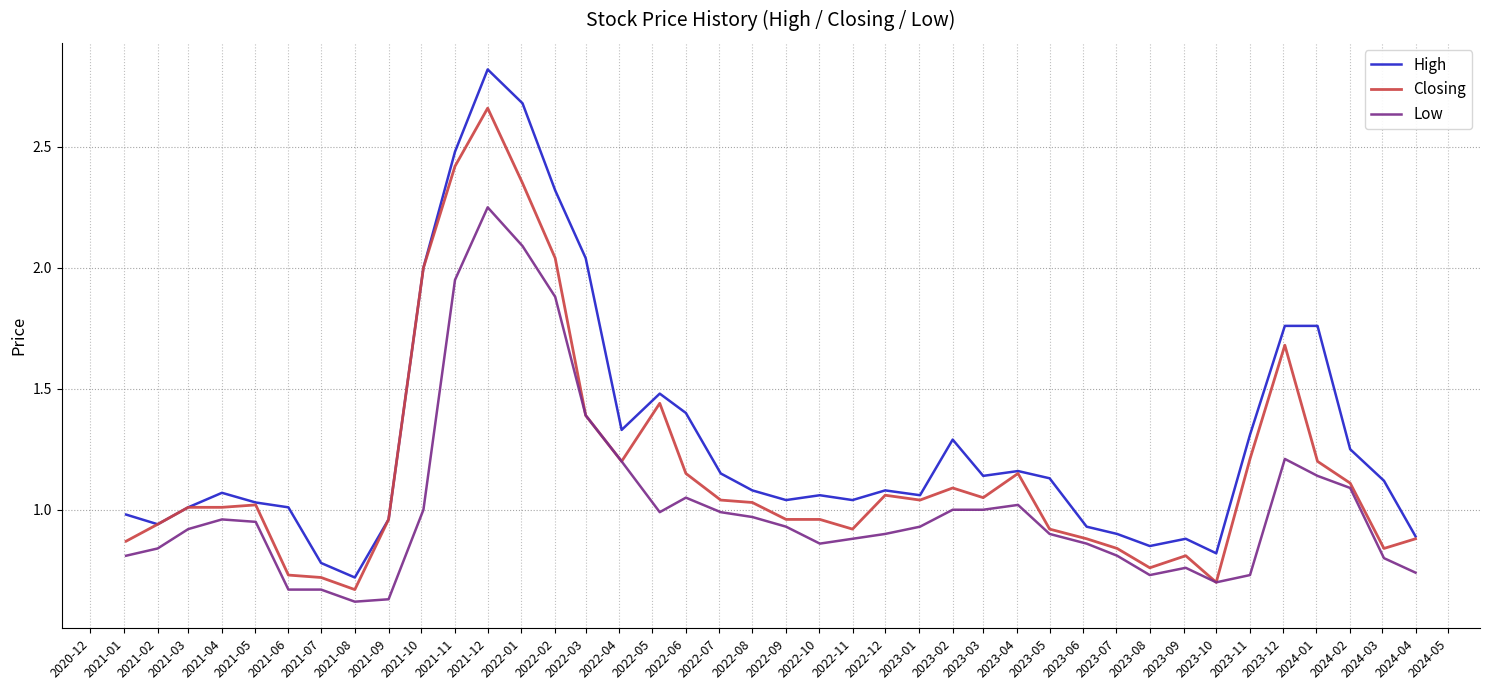

True or false: High and Low intersect in this chart.

False